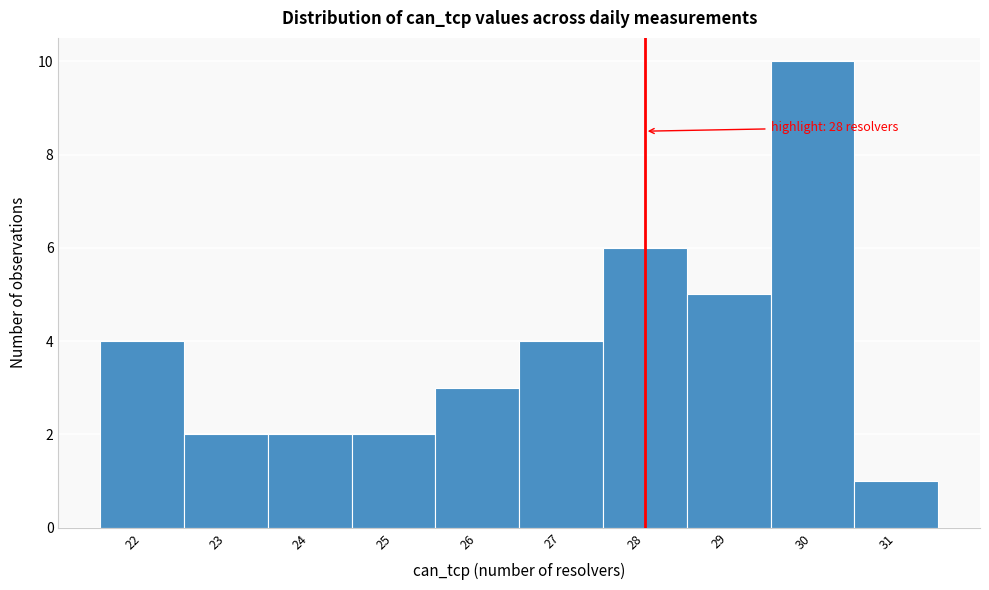

Which range on the x-axis has the tallest bar?

29.5 to 30.5